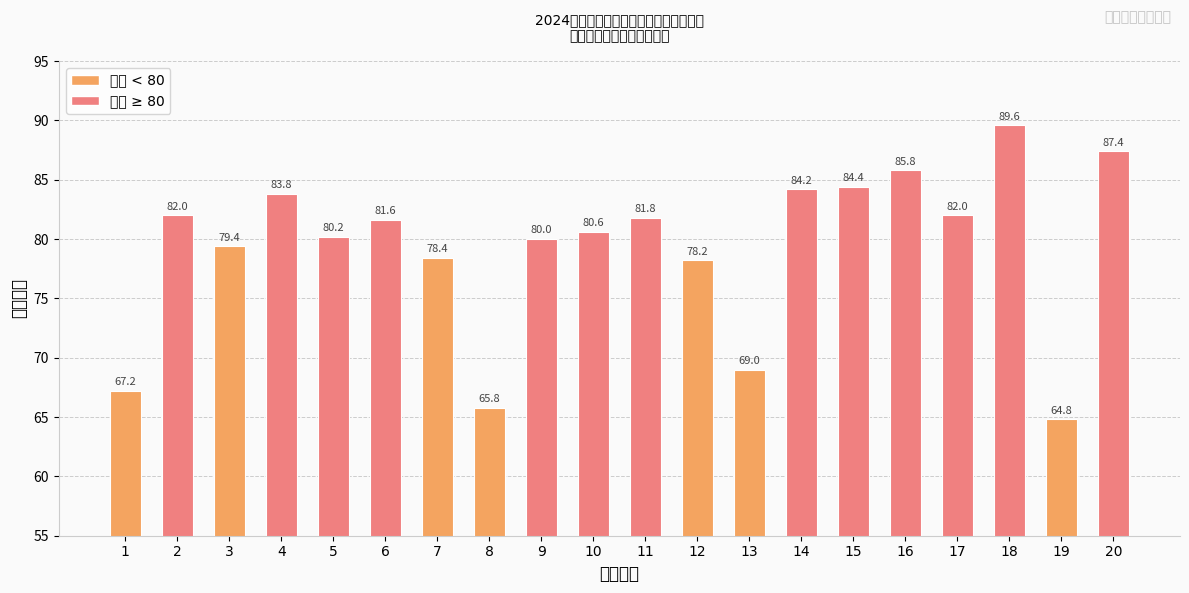

Reading left to right, extract all data points from this chart.

67.2	82.0	79.4	83.8	80.2	81.6	78.4	65.8	80.0	80.6	81.8	78.2	69.0	84.2	84.4	85.8	82.0	89.6	64.8	87.4